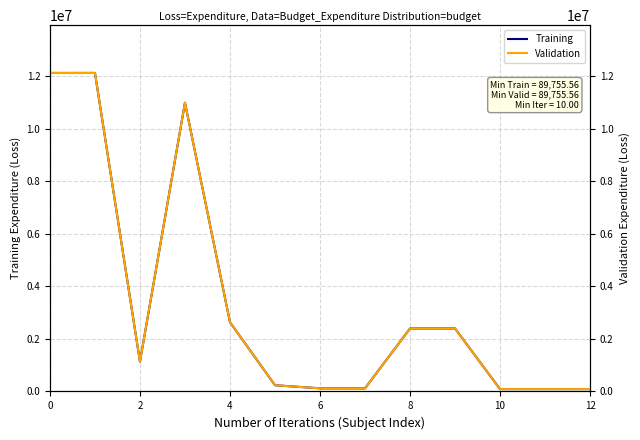

The Training series shows 16767705.9 at 0. True or false?

False